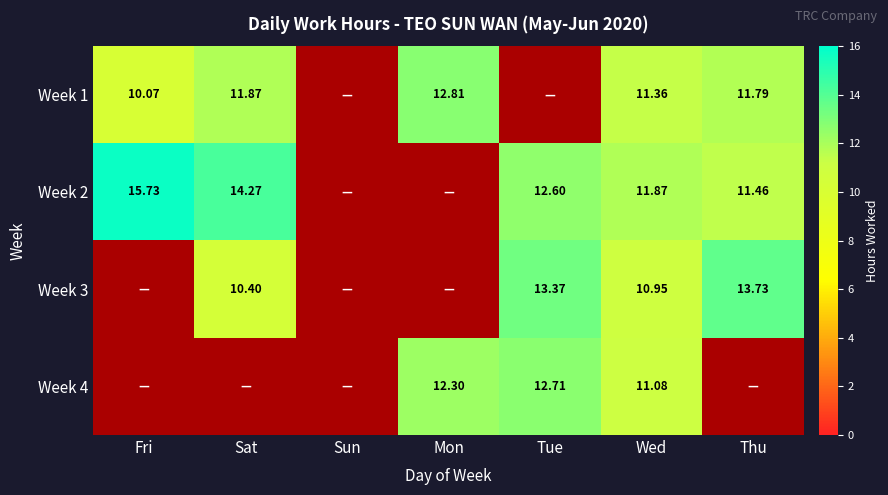

How many series are shown in this chart?

4